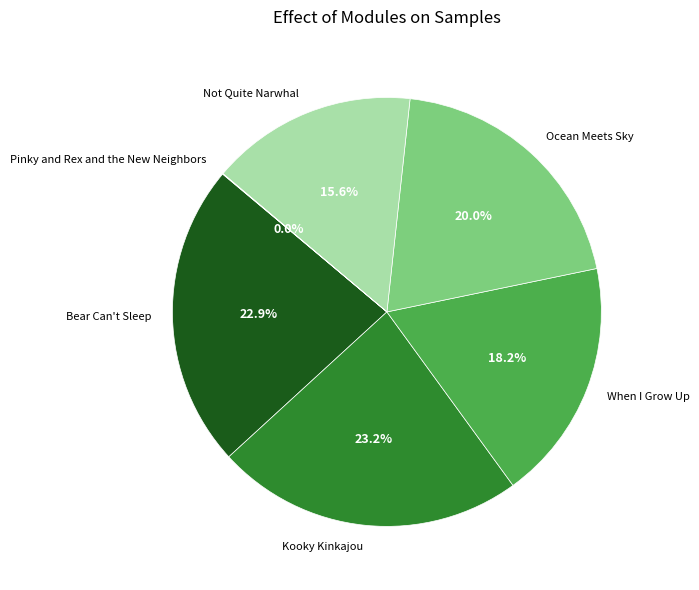

What percentage is the When I Grow Up slice, to the nearest percent?

18%